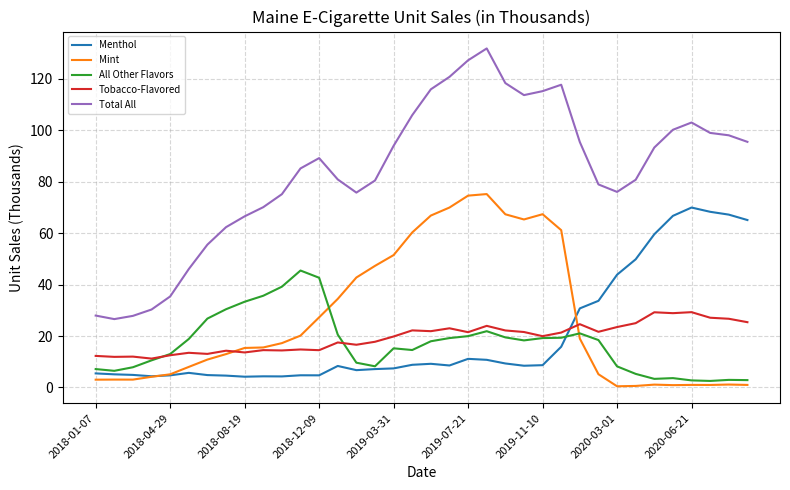

Which series has the largest total across all categories?

Total All